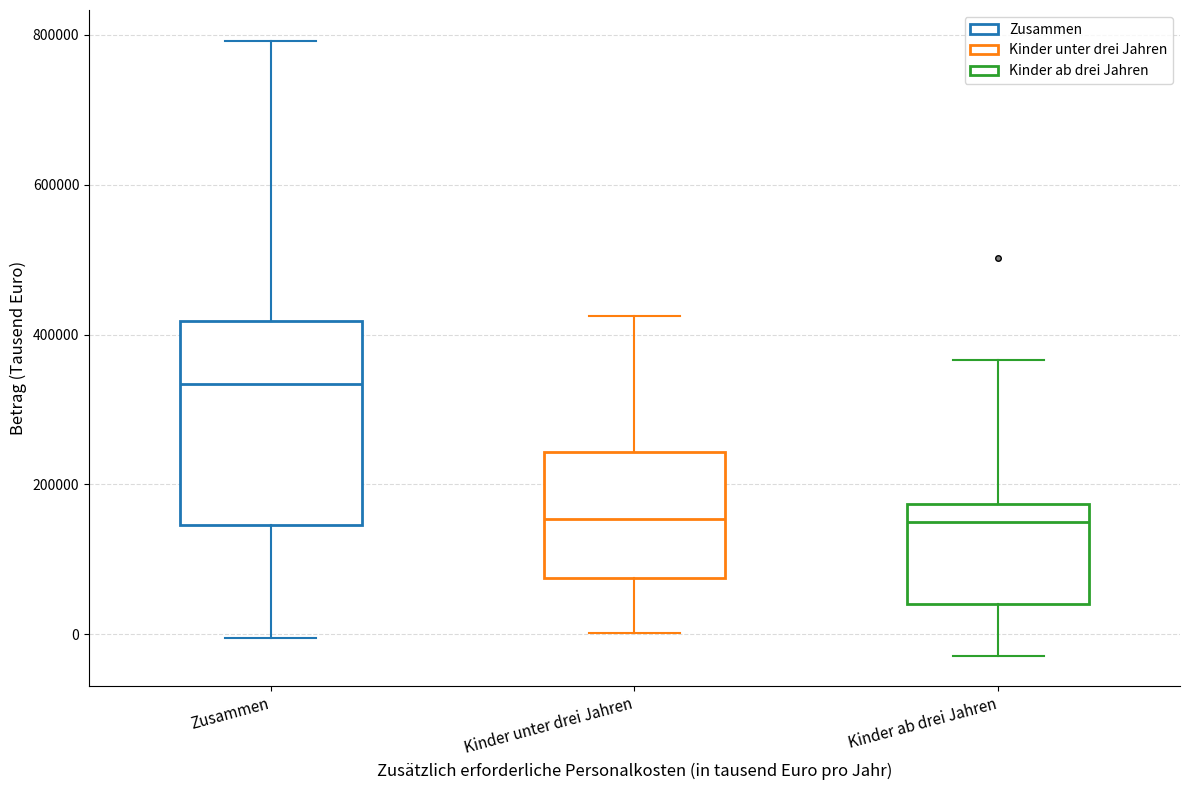

Reading left to right, transcribe this box plot: for each box, give where its median line is, the range the box spans, and where its two whiskers end, as read against the y-axis. The values are not printed on the chart, so give them approximately, as read against the axis.

Zusammen: median 340000, box 140000 to 420000, whiskers 0 to 800000
Kinder unter drei Jahren: median 160000, box 80000 to 240000, whiskers 0 to 420000
Kinder ab drei Jahren: median 140000, box 40000 to 180000, whiskers -20000 to 360000